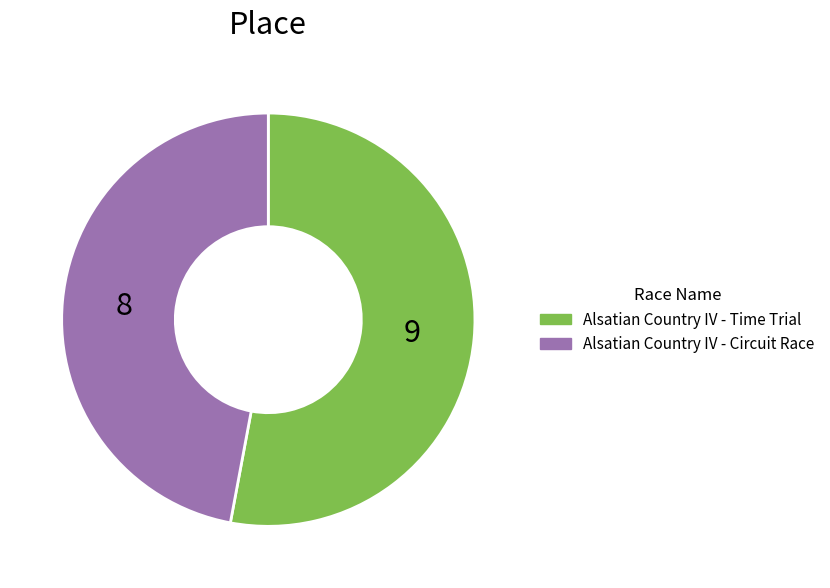

Rank the categories by value from lowest to highest.

Alsatian Country IV - Circuit Race, Alsatian Country IV - Time Trial